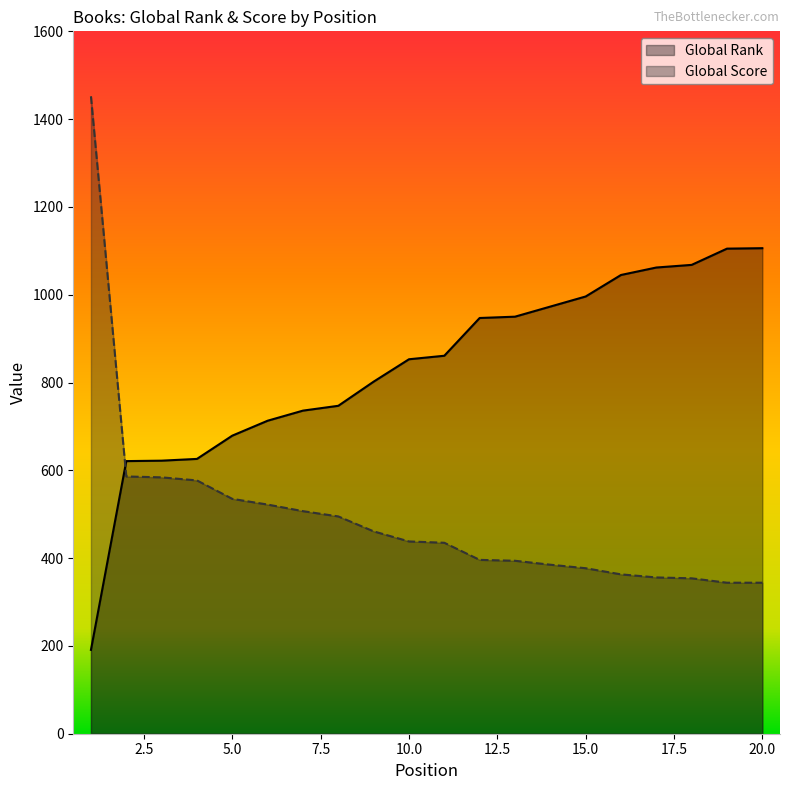

Reading left to right, extract all data points from this chart.

Global Rank: 191	621	622	626	679	713	736	747	802	853	861	947	950	973	996	1045	1062	1068	1105	1106
Global Score: 1452	586	584	577	535	522	507	495	461	438	435	396	394	385	377	363	356	354	344	344